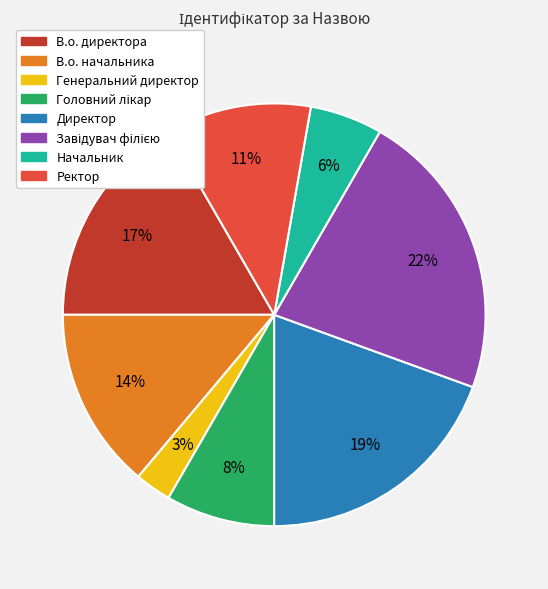

What is the smallest slice in the pie chart?

Генеральний директор